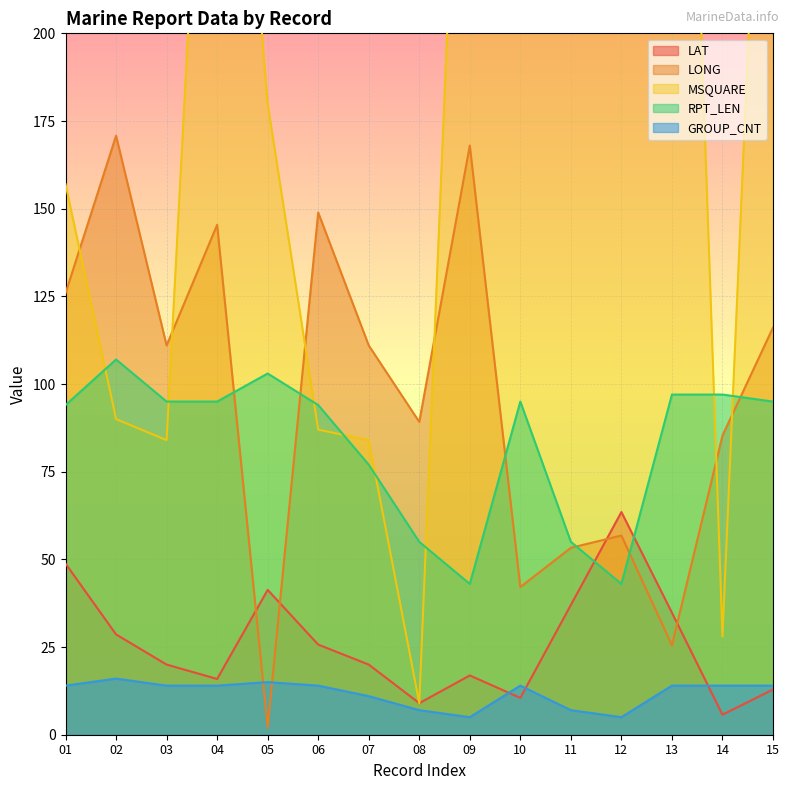

What is the difference between the maximum and minimum values in the GROUP_CNT series?

11.0